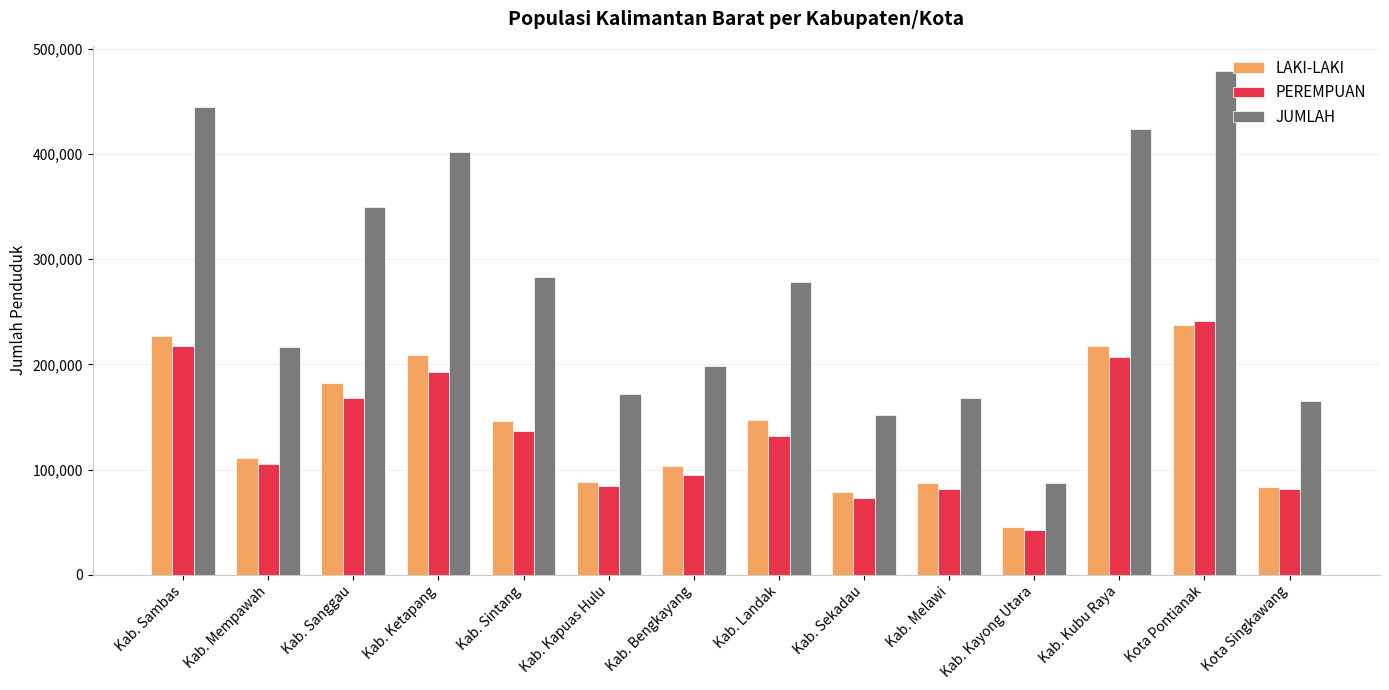

What is the difference between the highest and lowest values at Kab. Kubu Raya?

217106